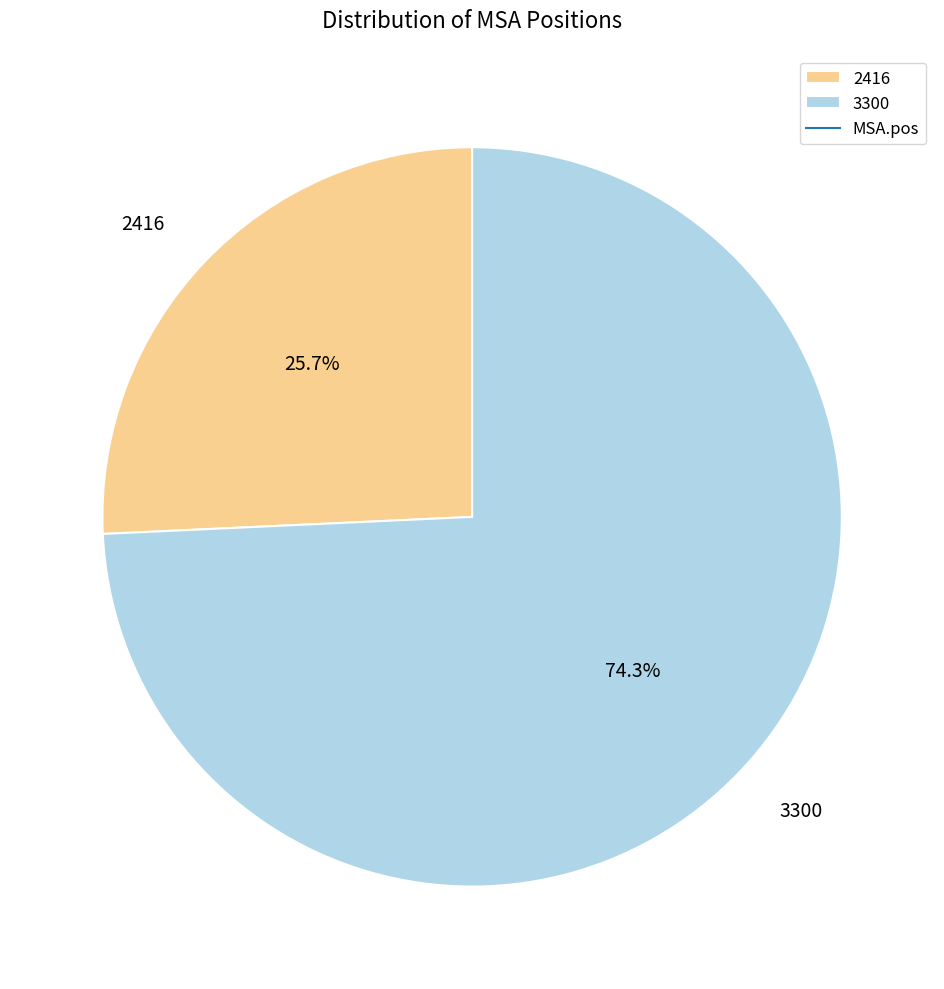

To the nearest percent, what portion does 3300 represent?

74%